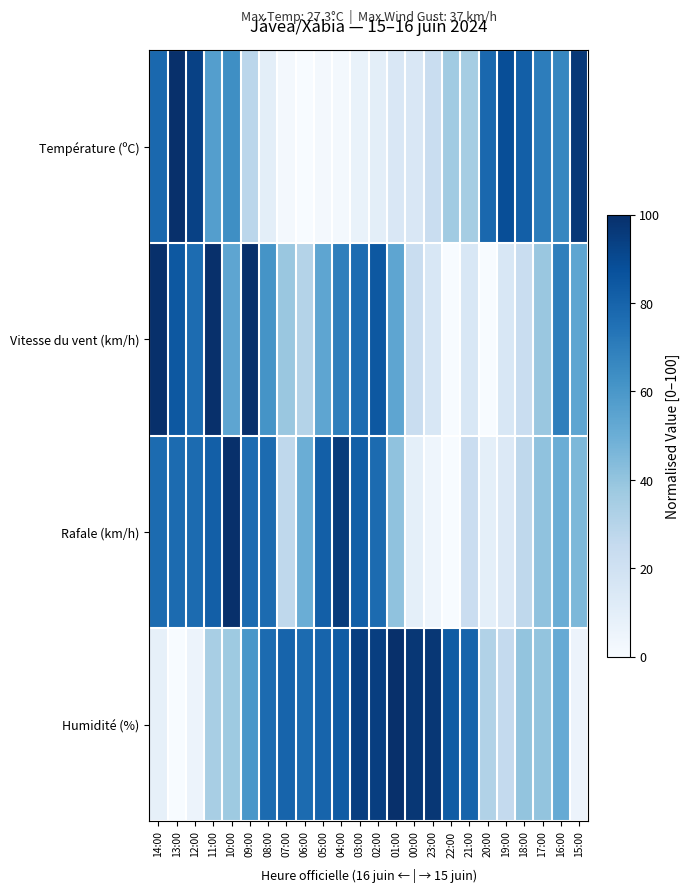

Reading right to left, what are all the values shown in this chart?

Température (ºC): 15:00=96.7	16:00=66.7	17:00=70.0	18:00=81.7	19:00=88.3	20:00=78.3	21:00=35.0	22:00=36.7	23:00=23.3	00:00=15.0	01:00=15.0	02:00=10.0	03:00=6.7	04:00=1.7	05:00=1.7	06:00=0.0	07:00=1.7	08:00=10.0	09:00=28.3	10:00=63.3	11:00=56.7	12:00=93.3	13:00=100.0	14:00=78.3
Vitesse du vent (km/h): 15:00=53.8	16:00=69.2	17:00=38.5	18:00=23.1	19:00=15.4	20:00=0.0	21:00=15.4	22:00=0.0	23:00=15.4	00:00=23.1	01:00=53.8	02:00=84.6	03:00=76.9	04:00=69.2	05:00=53.8	06:00=30.8	07:00=38.5	08:00=61.5	09:00=100.0	10:00=53.8	11:00=100.0	12:00=76.9	13:00=84.6	14:00=100.0
Rafale (km/h): 15:00=45.5	16:00=50.0	17:00=40.9	18:00=27.3	19:00=13.6	20:00=9.1	21:00=22.7	22:00=0.0	23:00=4.5	00:00=9.1	01:00=40.9	02:00=77.3	03:00=81.8	04:00=95.5	05:00=81.8	06:00=50.0	07:00=27.3	08:00=77.3	09:00=77.3	10:00=100.0	11:00=81.8	12:00=77.3	13:00=77.3	14:00=77.3
Humidité (%): 15:00=5.7	16:00=51.4	17:00=40.0	18:00=40.0	19:00=25.7	20:00=31.4	21:00=80.0	22:00=82.9	23:00=97.1	00:00=97.1	01:00=100.0	02:00=94.3	03:00=94.3	04:00=82.9	05:00=80.0	06:00=77.1	07:00=80.0	08:00=77.1	09:00=60.0	10:00=37.1	11:00=34.3	12:00=5.7	13:00=0.0	14:00=8.6